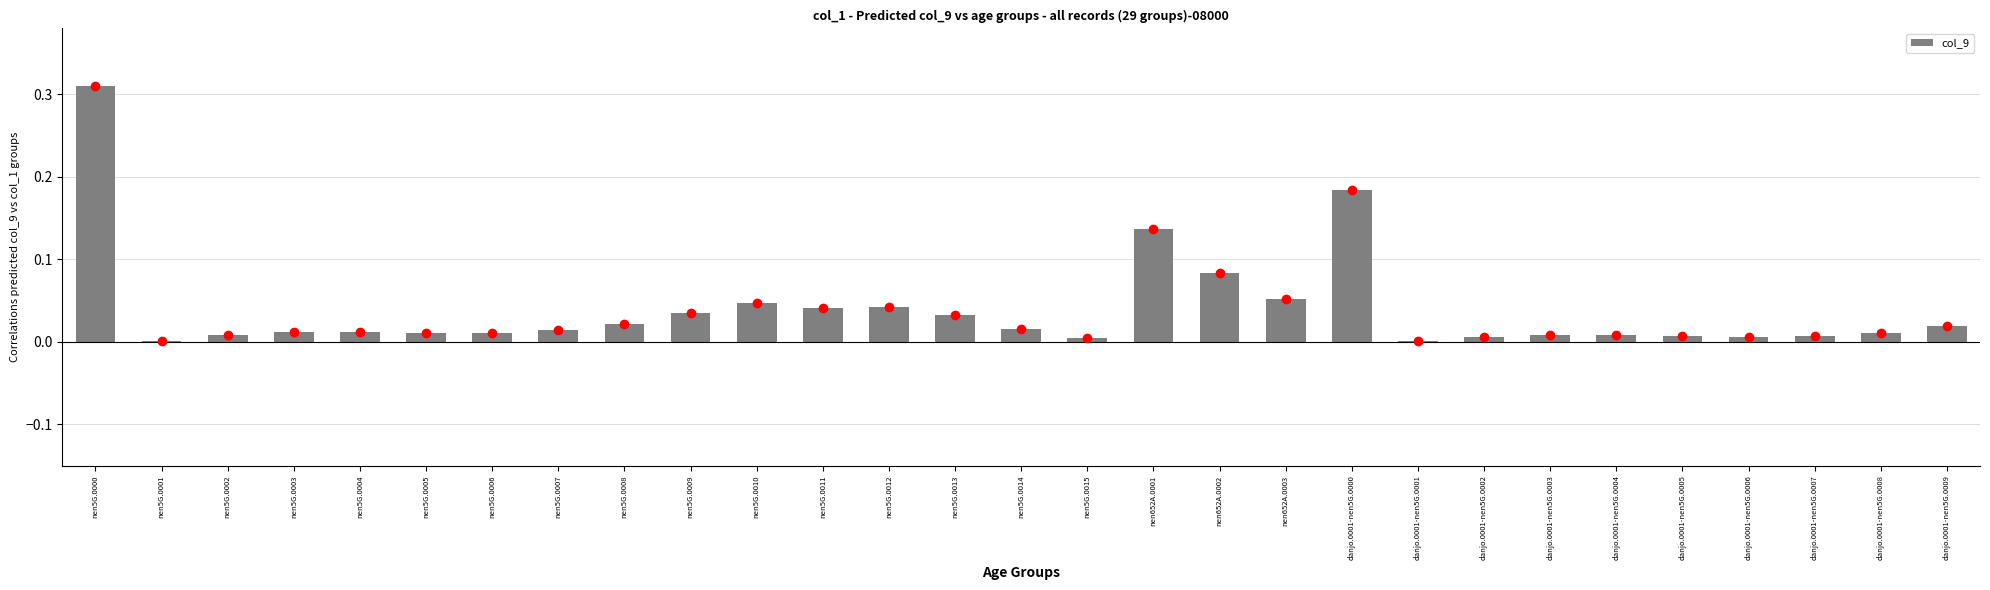

Which category has the highest value across all series?

nen5G.0000